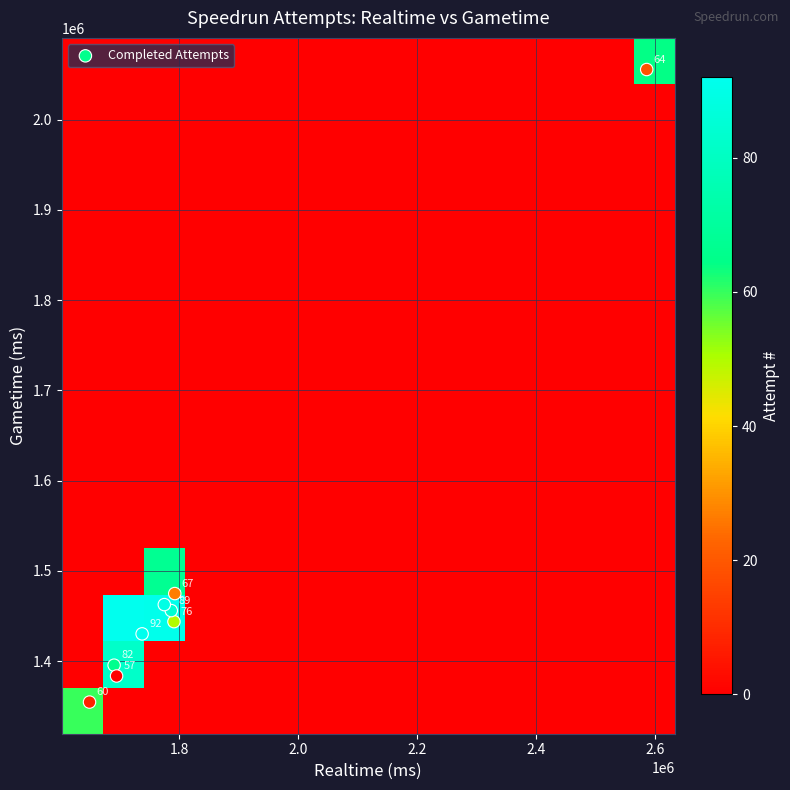

Reading right to left, list all the values displayed in this chart.

82: 1395400	1690807
60: 1354500	1649452
57: 1383433	1694932
76: 1443667	1791390
67: 1474800	1792730
89: 1455917	1786908
91: 1462550	1775175
92: 1430117	1737895
64: 2055672	2586066